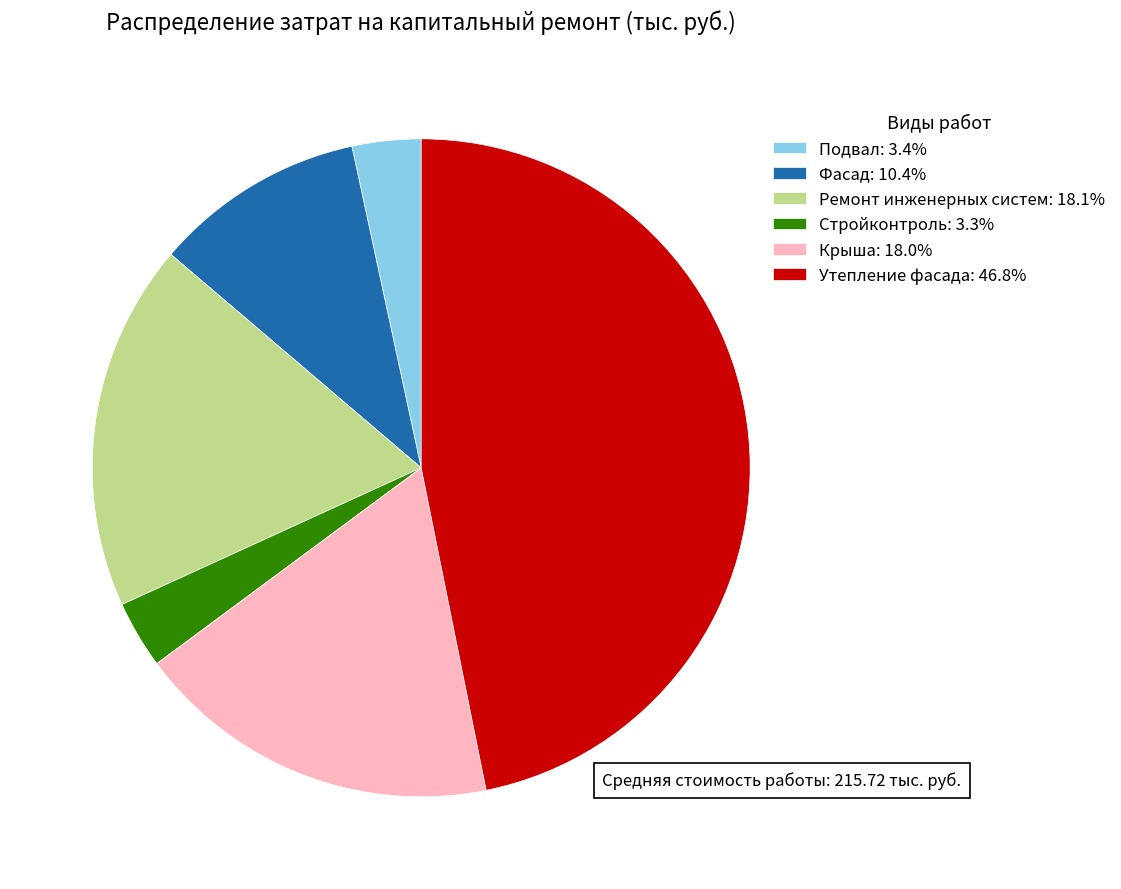

Does any single category account for the majority?

No